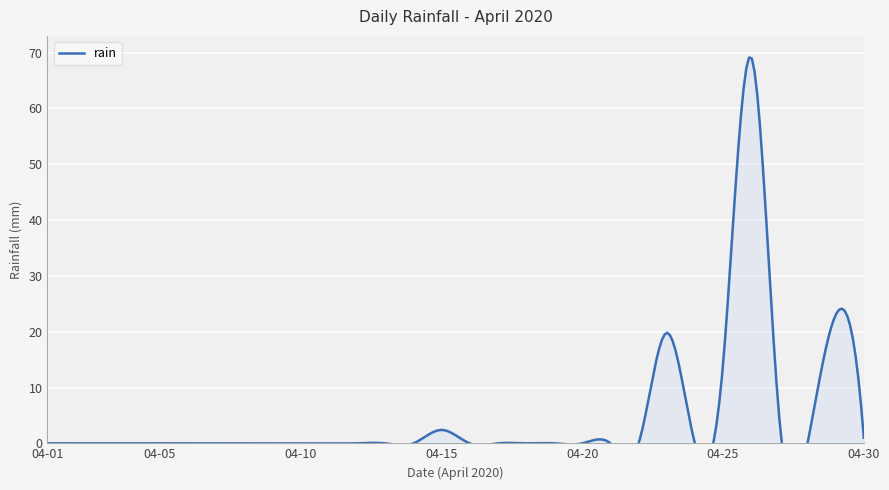

What is the difference between the maximum and minimum values?

69.2